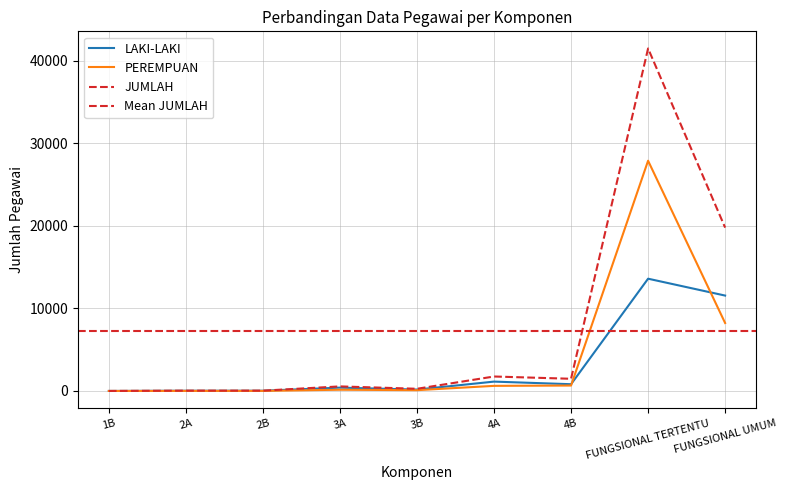

At which label does PEREMPUAN reach its minimum?

1B